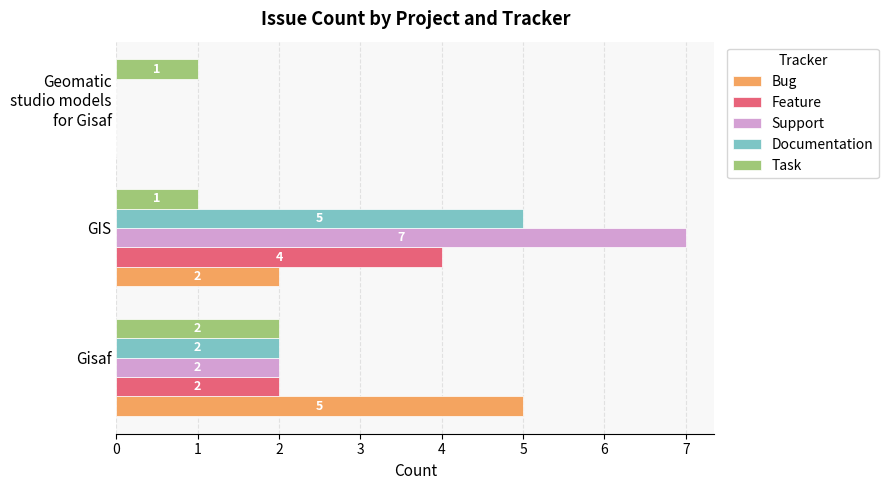

The value of Support at Gisaf is 1. True or false?

False